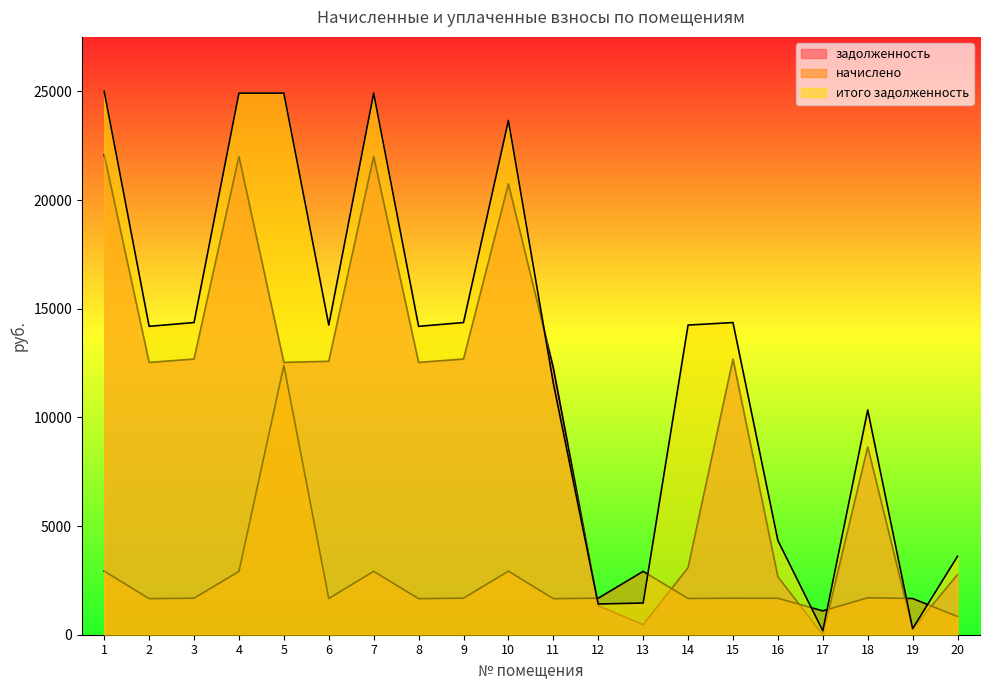

True or false: задолженность has a value of 12685.9 at 3.

True